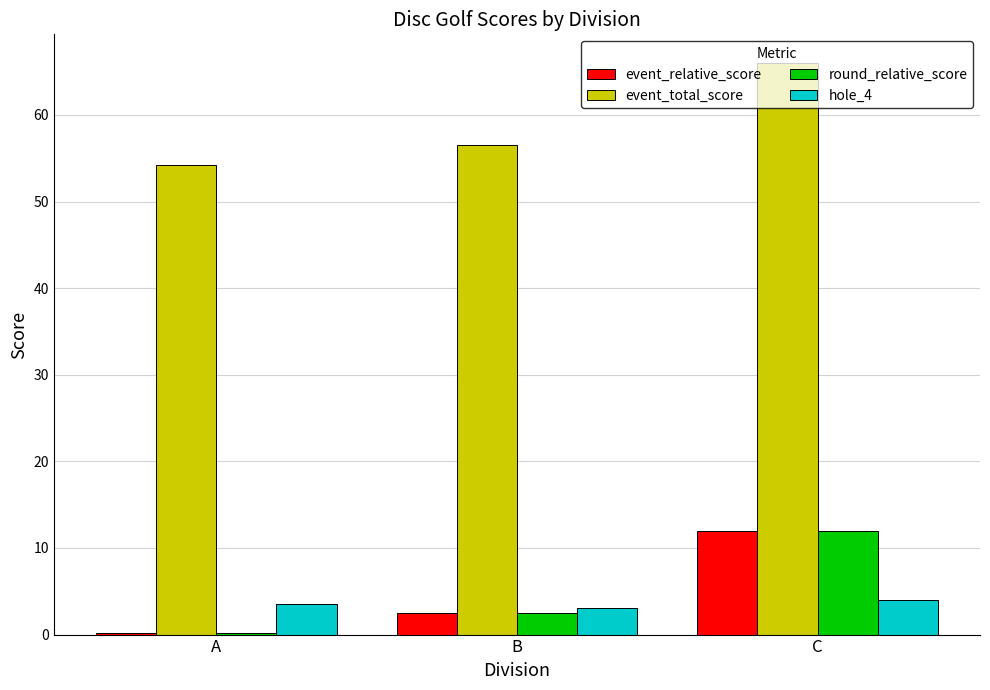

What is the highest value of the event_relative_score series?

12.0